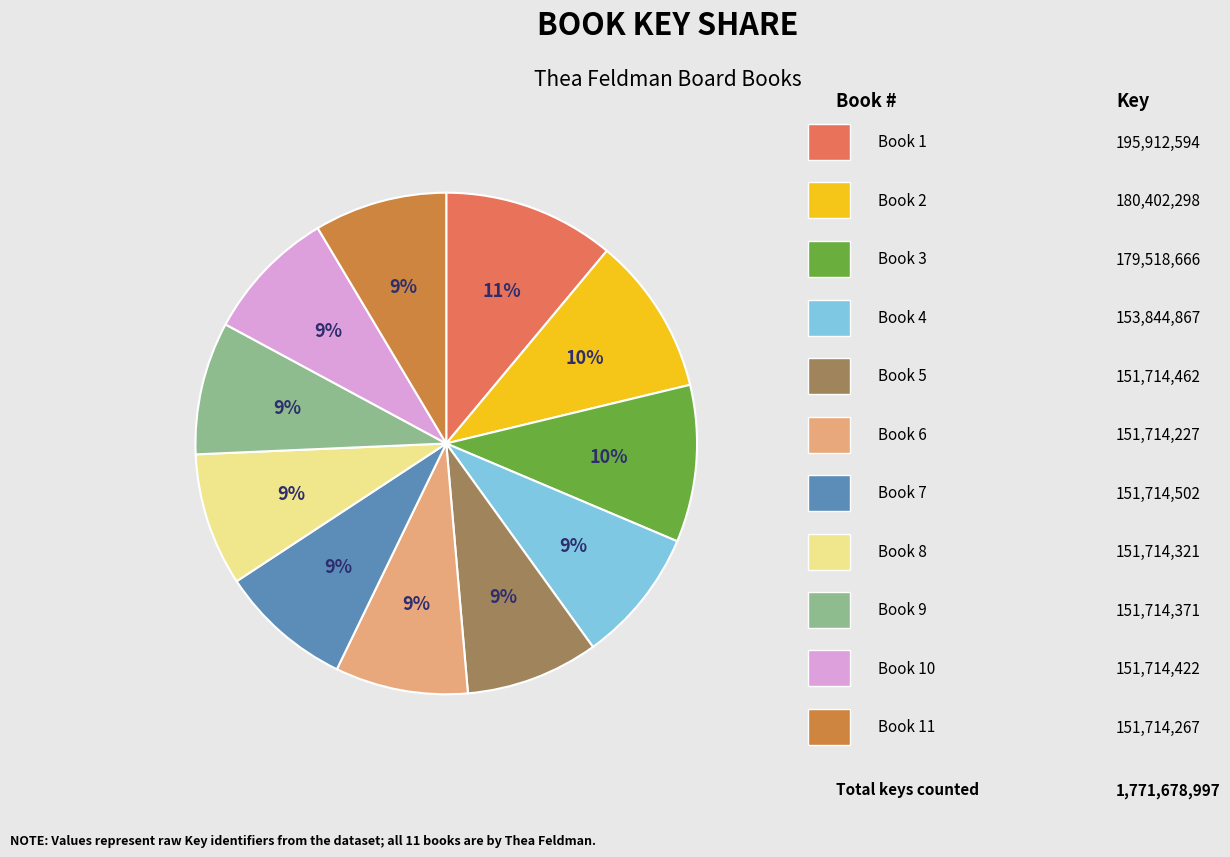

How many segments does this pie chart have?

11